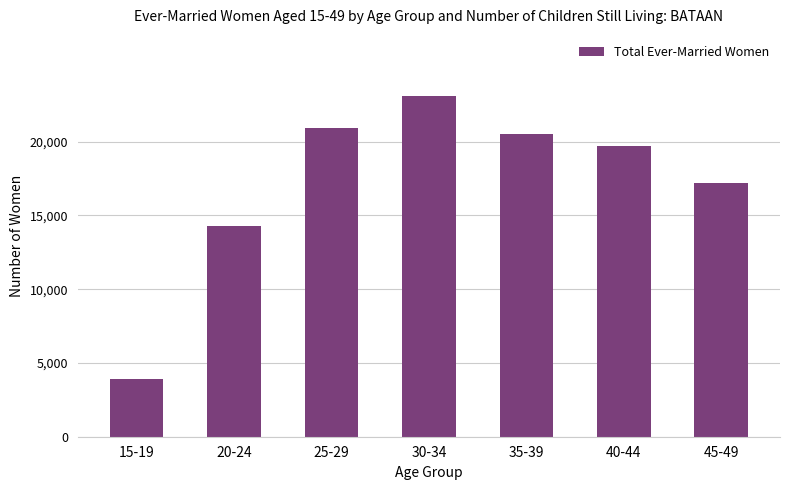

What is the change in value from 30-34 to 45-49?

-5877